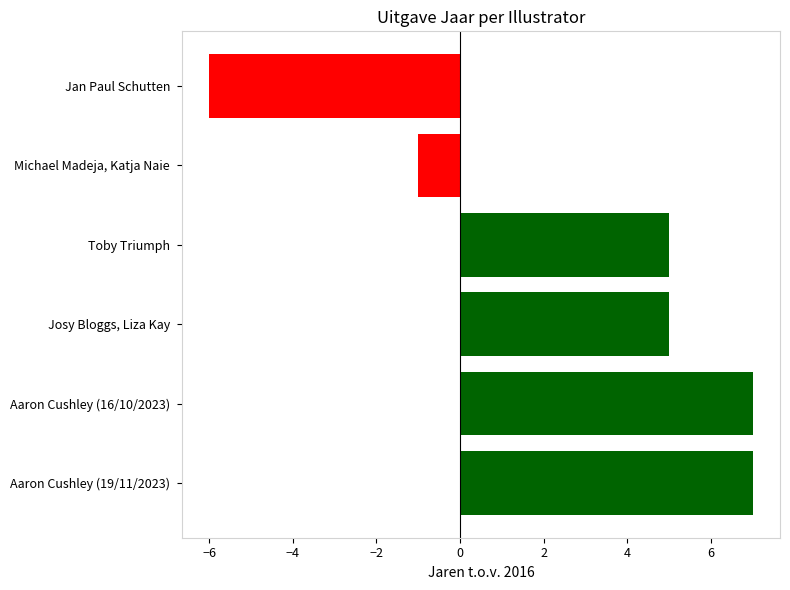

Does the chart contain any negative values?

Yes